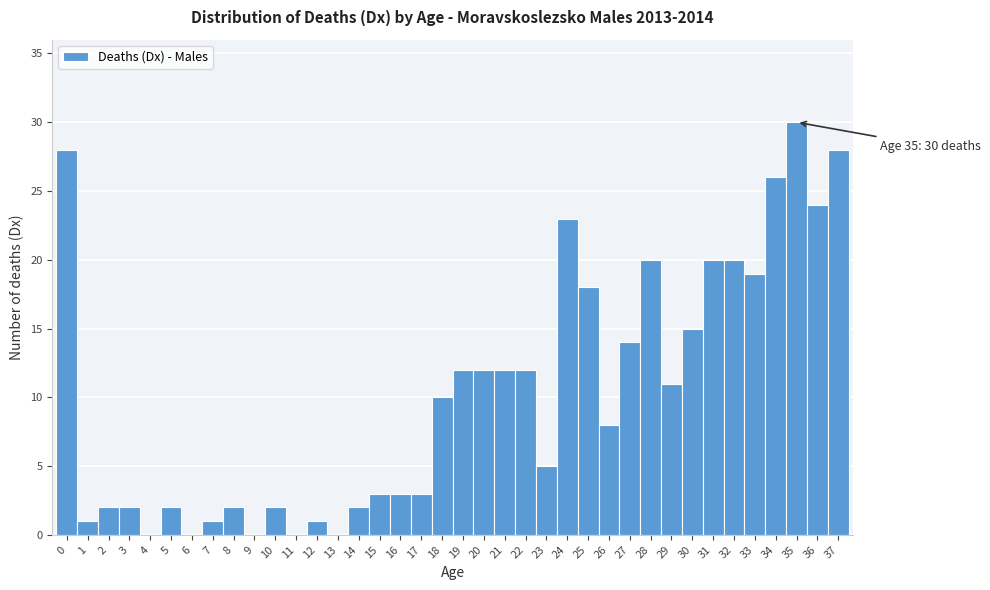

Which range on the x-axis has the tallest bar?

34.5 to 35.5